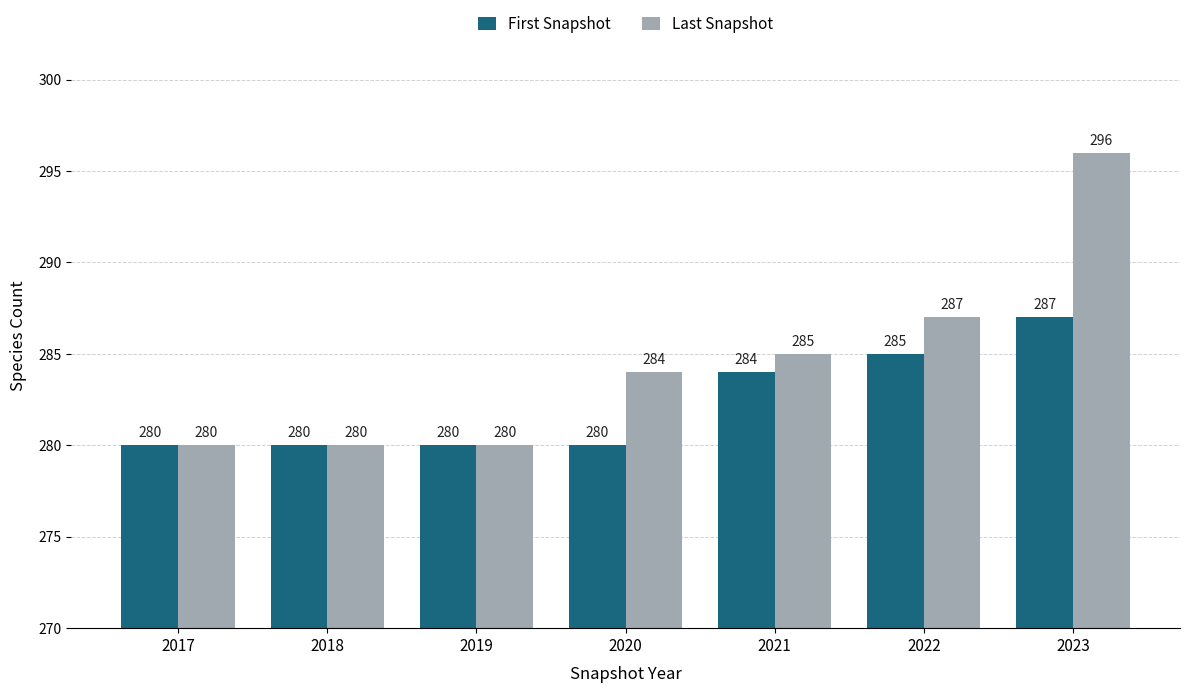

Which series has the largest total across all categories?

Last Snapshot